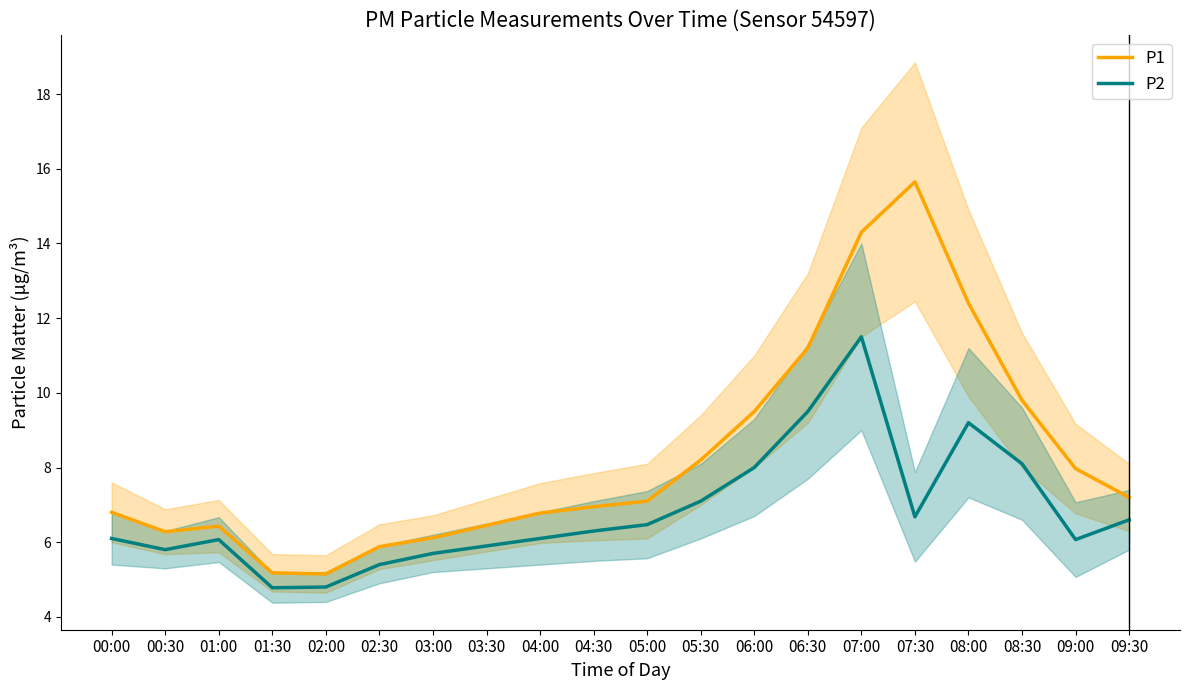

What is the difference between the maximum and second lowest values in the P1 series?

10.5